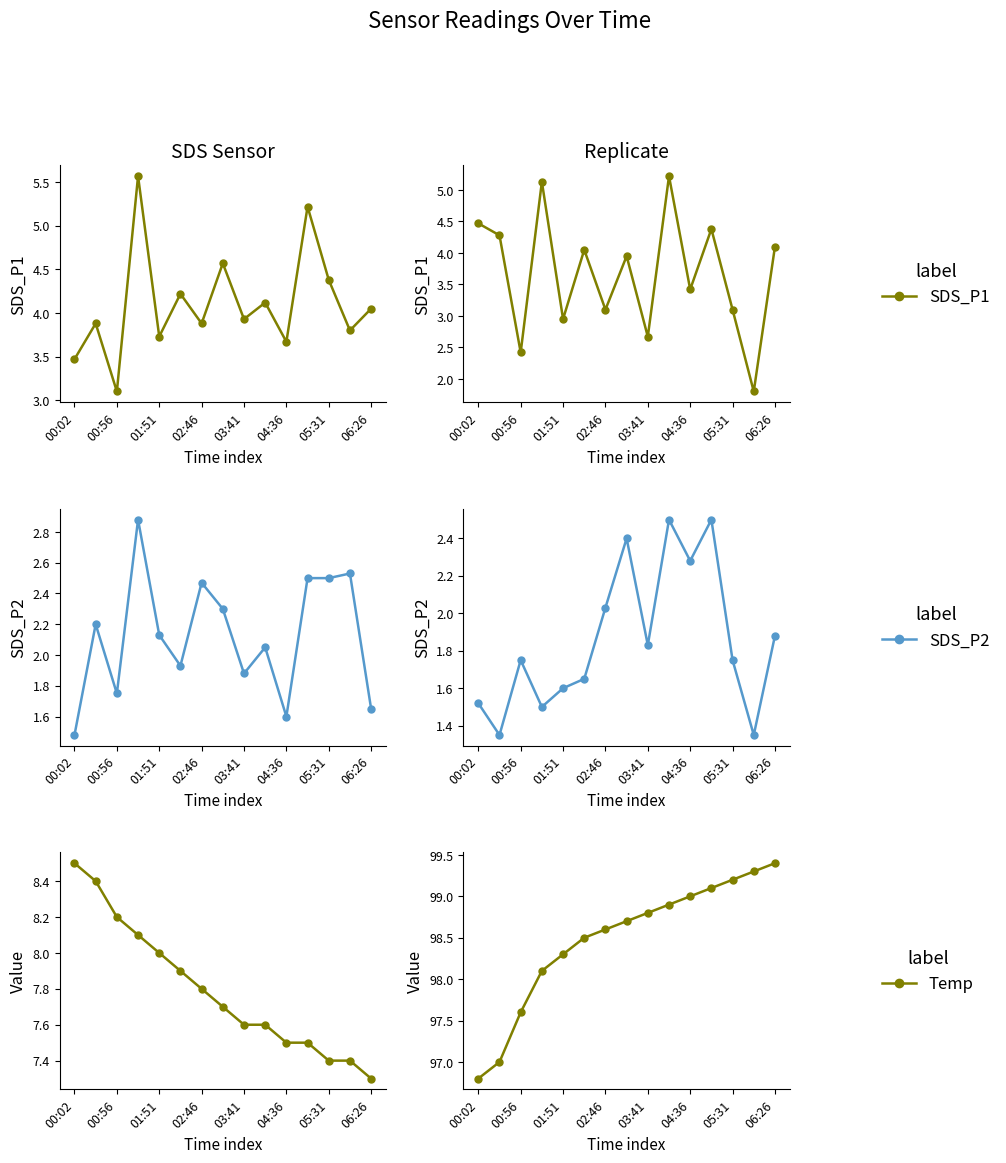

How many lines are shown in the chart?

3